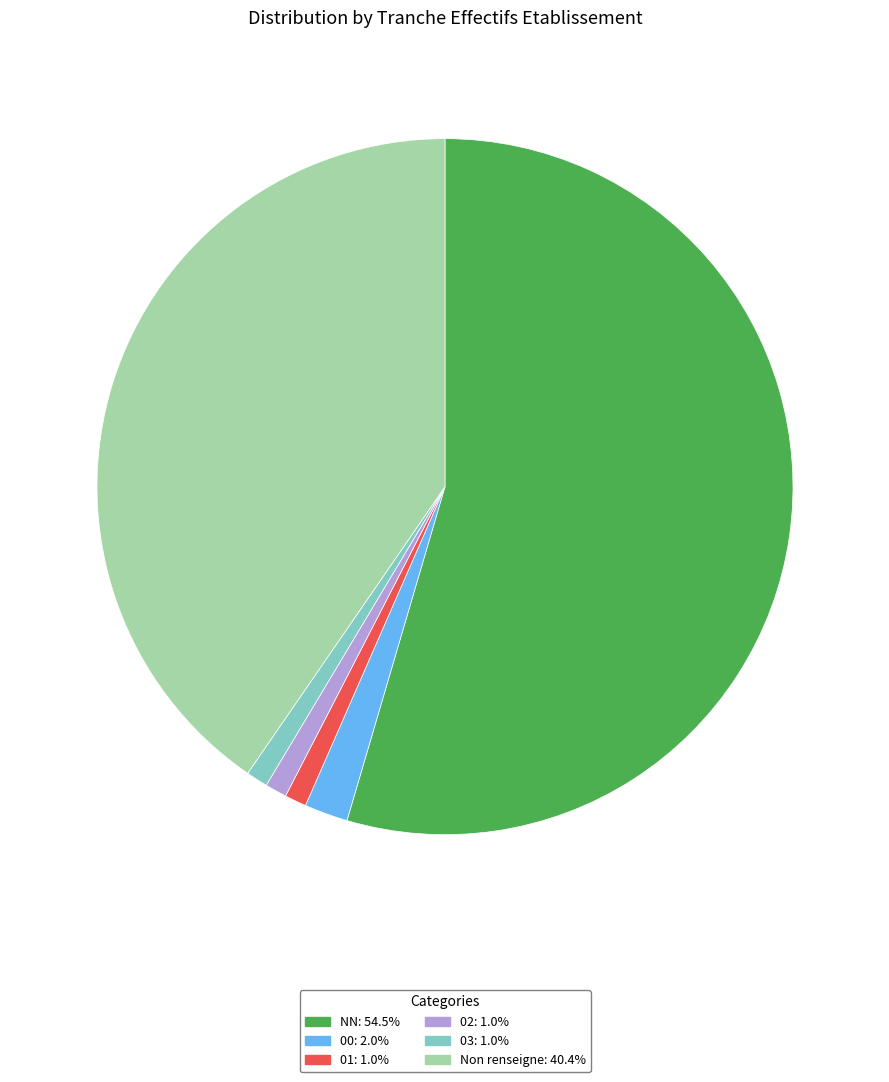

Is there a majority slice in this chart?

Yes